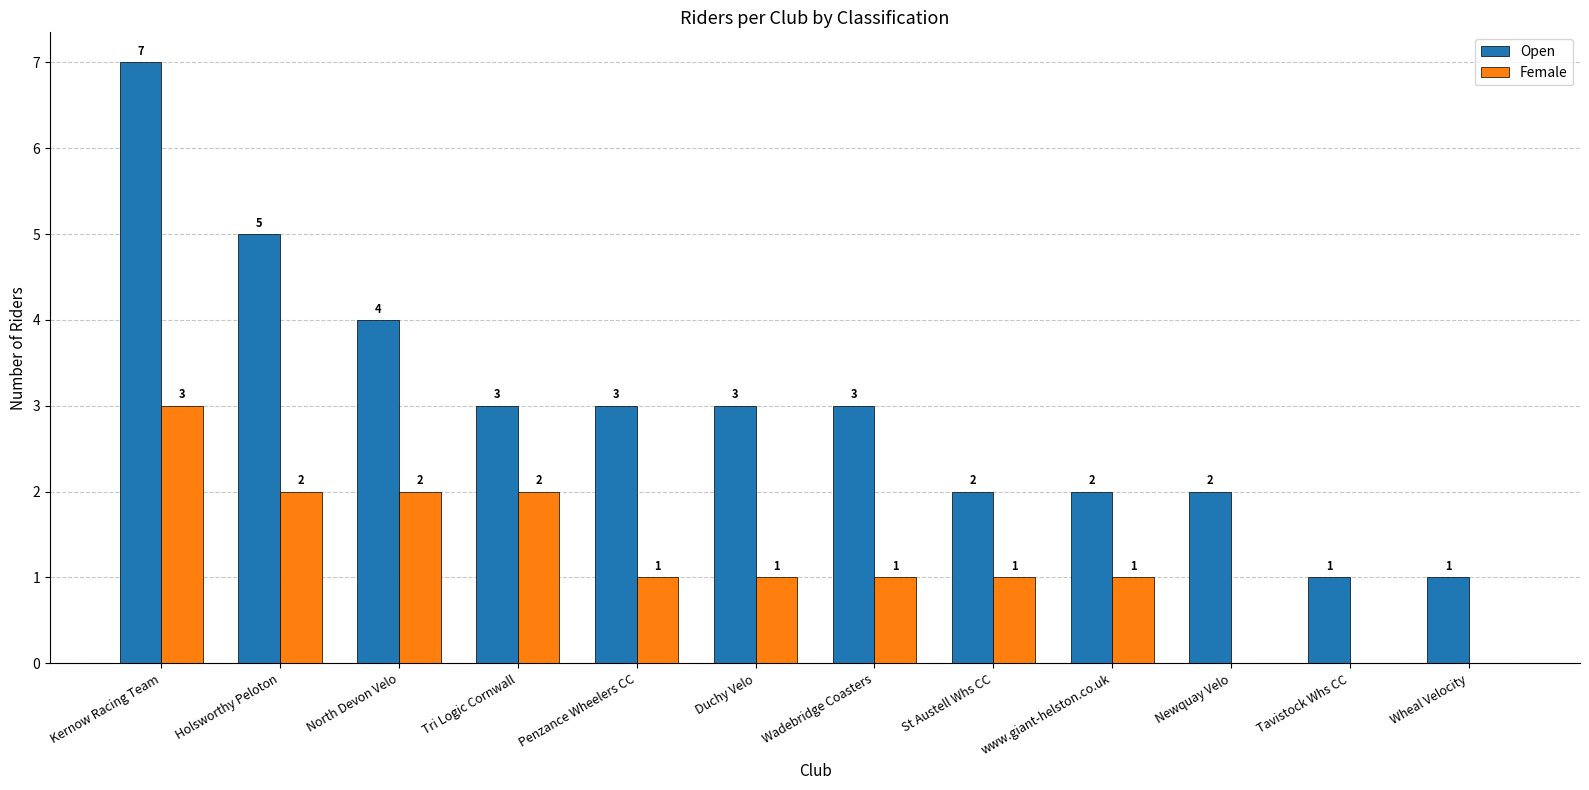

Reading left to right, transcribe all the data shown in this chart.

Open: 7	5	4	3	3	3	3	2	2	2	1	1
Female: 3	2	2	2	1	1	1	1	1	0	0	0